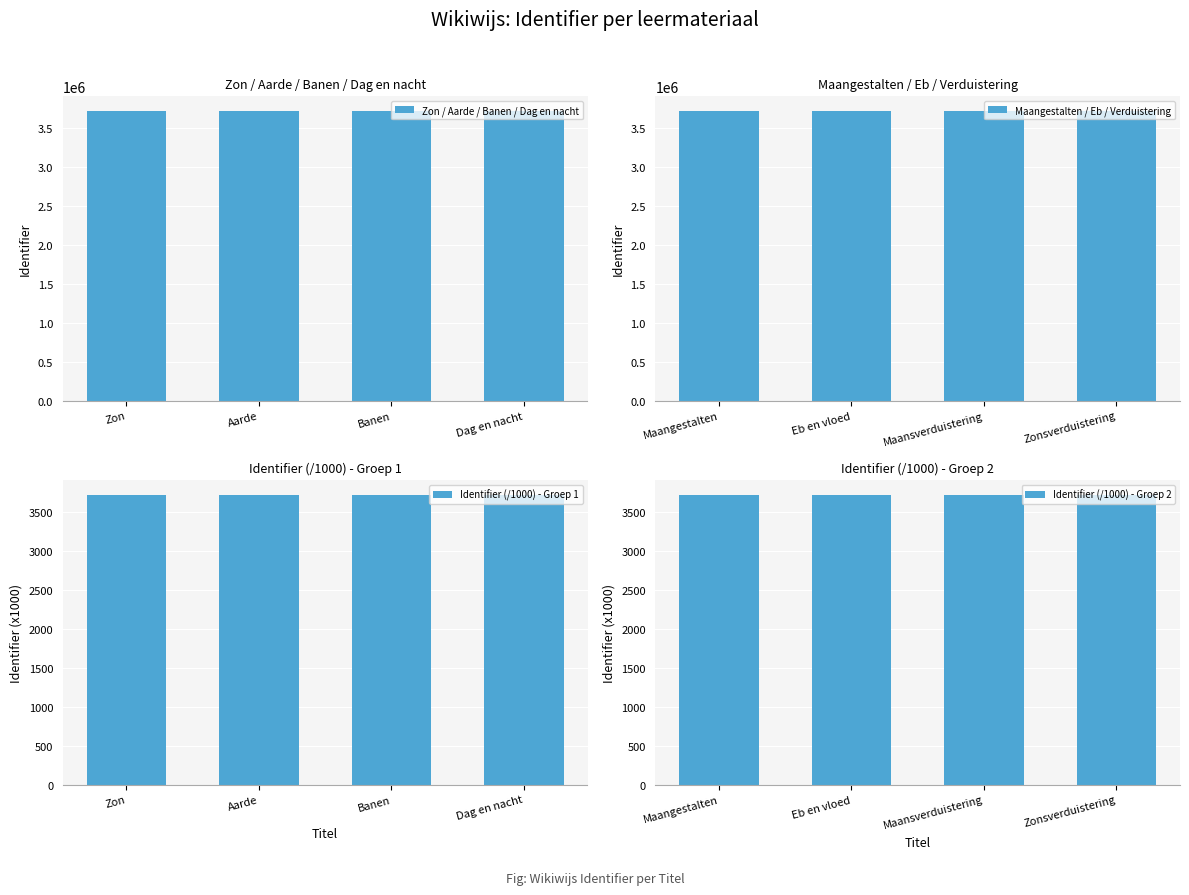

What is the sum of the Zon / Aarde / Banen / Dag en nacht values at Banen and Dag en nacht?

7449290